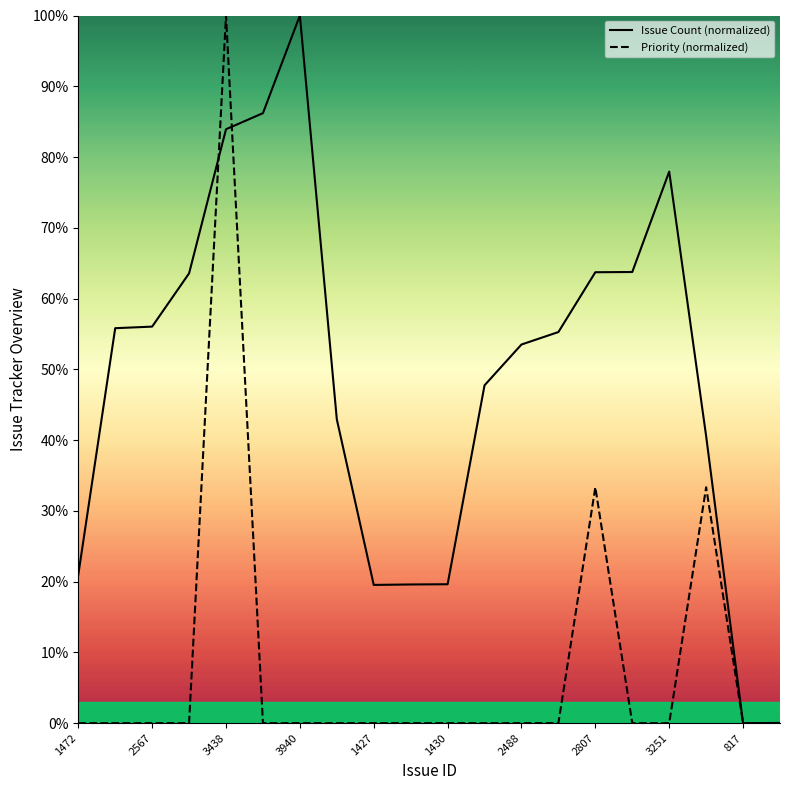

What are all the series names shown in the legend?

Issue Count (normalized), Priority (normalized)